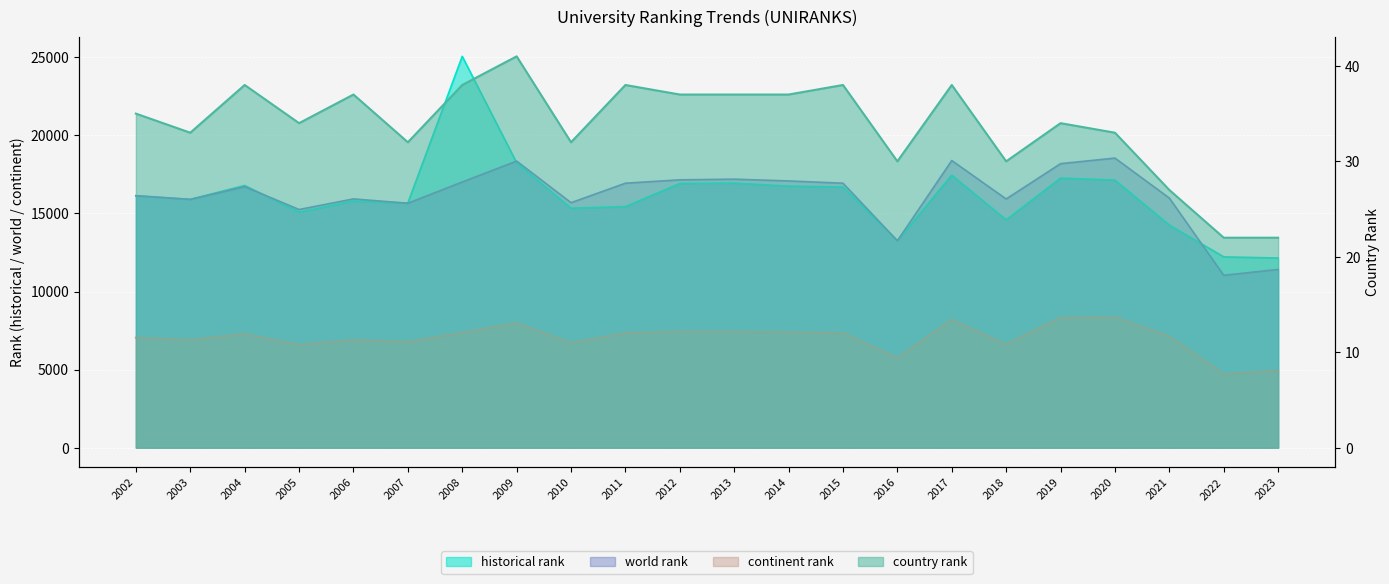

How many series are shown in this chart?

4